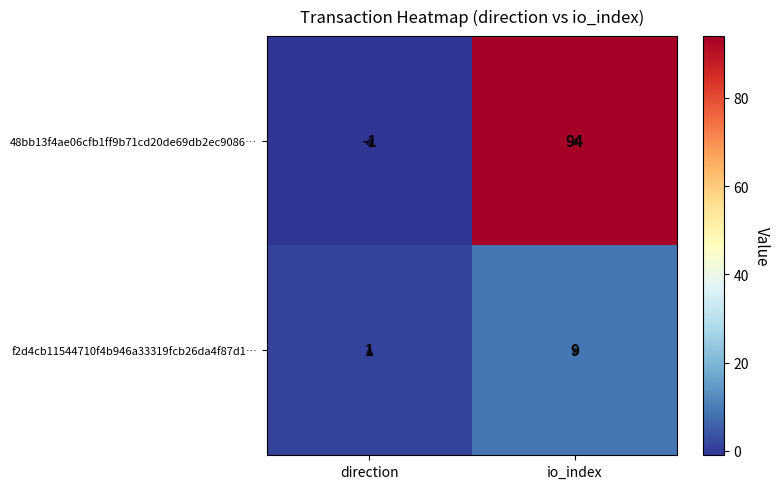

Which category has the lowest value in the f2d4cb11544710f4b946a33319fcb26da4f87d1… series?

direction